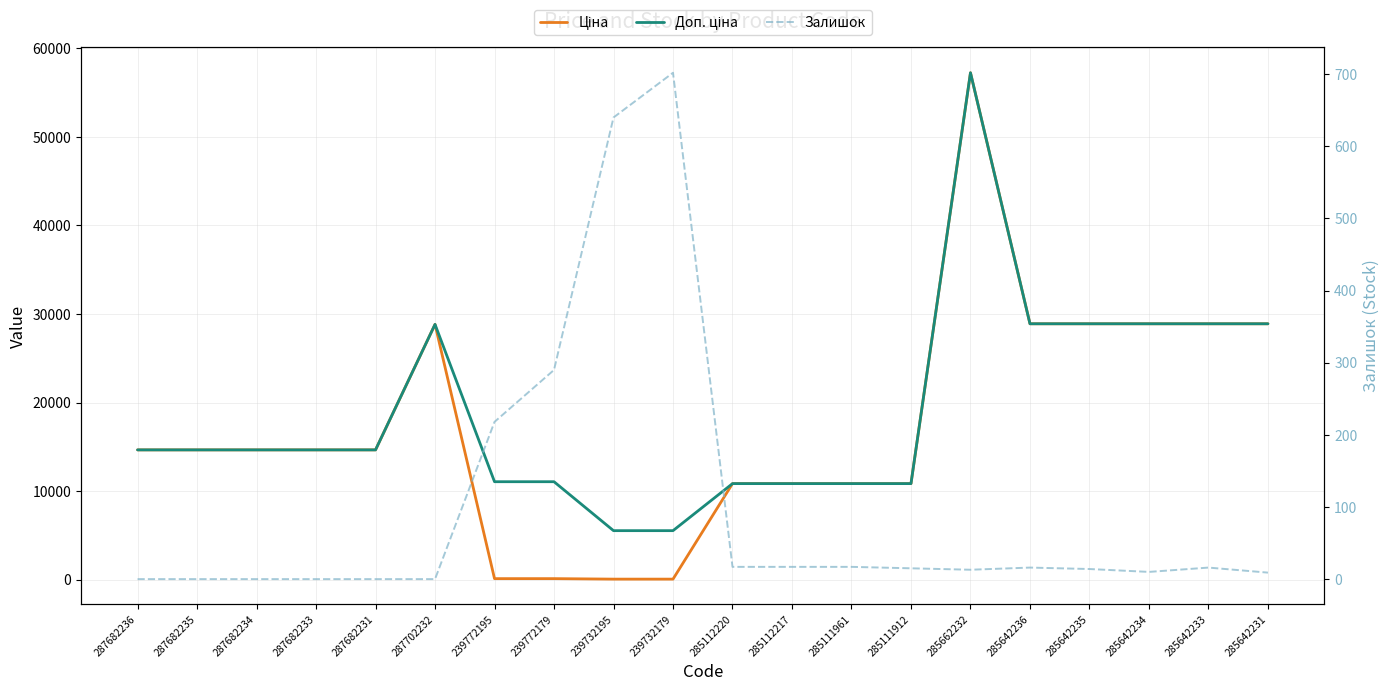

The value of Доп. ціна at 239772179 is 16157.6. True or false?

False